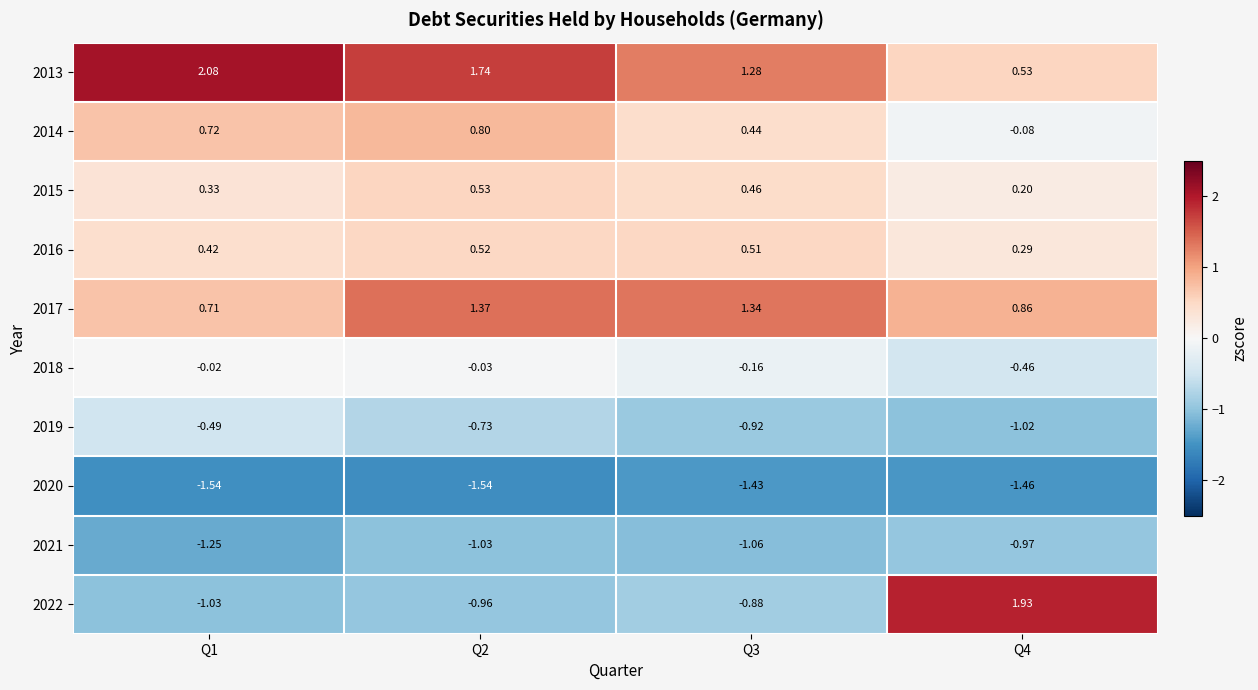

Is the value of 2021 at Q2 greater than the value of 2018 at Q4?

No